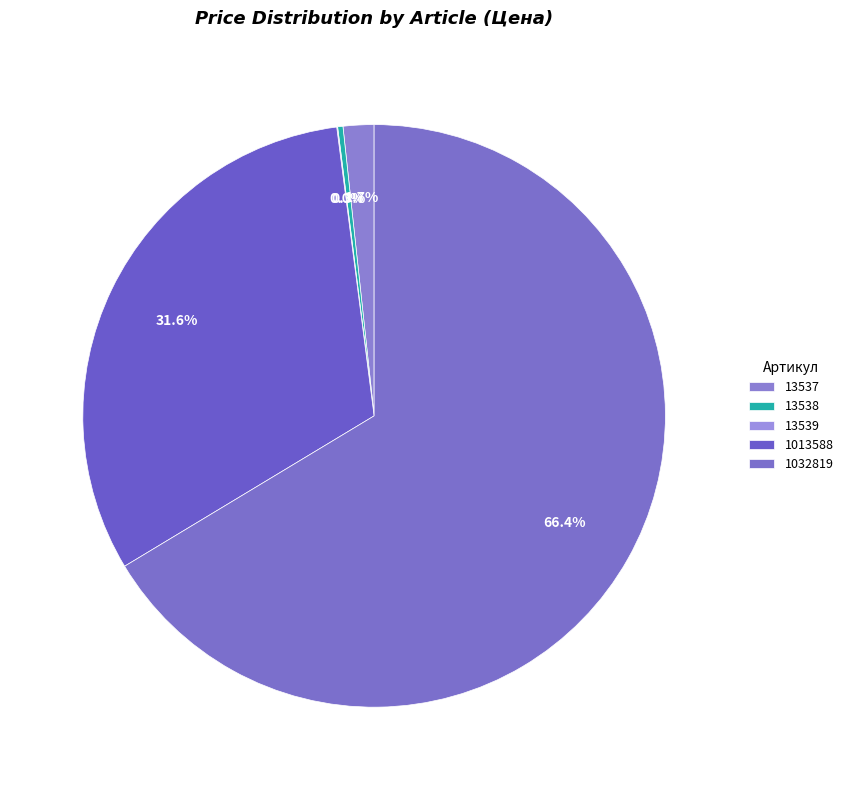

What is the change in value from 13538 to 1032819?

+285133